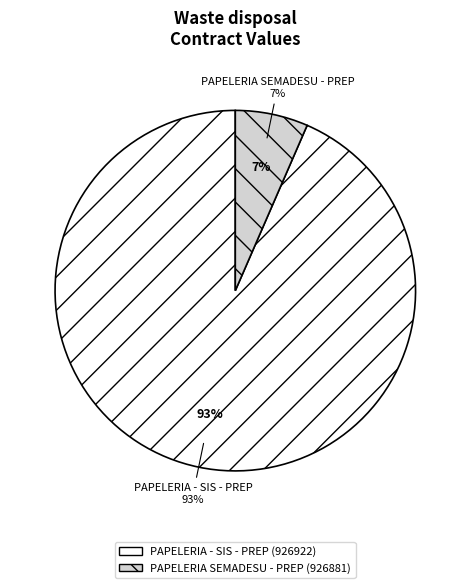

What is the smallest slice in the pie chart?

PAPELERIA SEMADESU - PREP (926881)